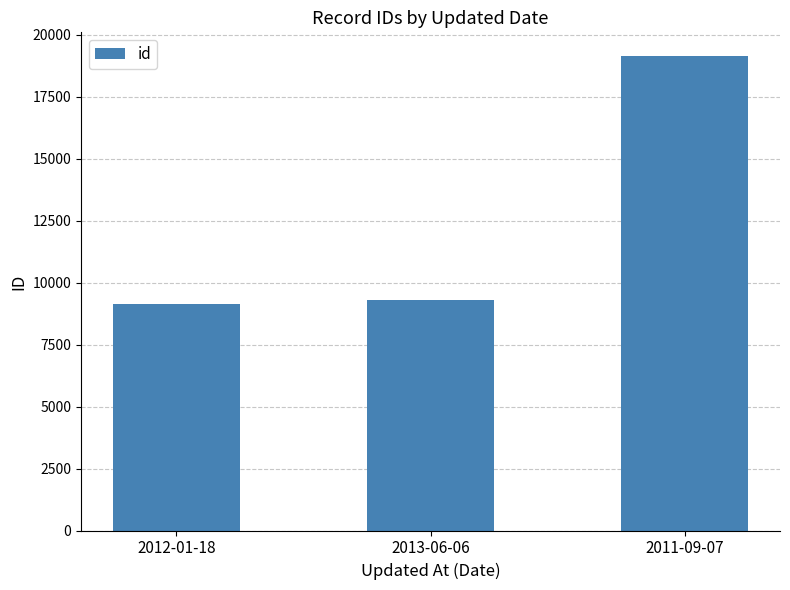

What is the sum of the values at 2012-01-18 and 2013-06-06?

18435